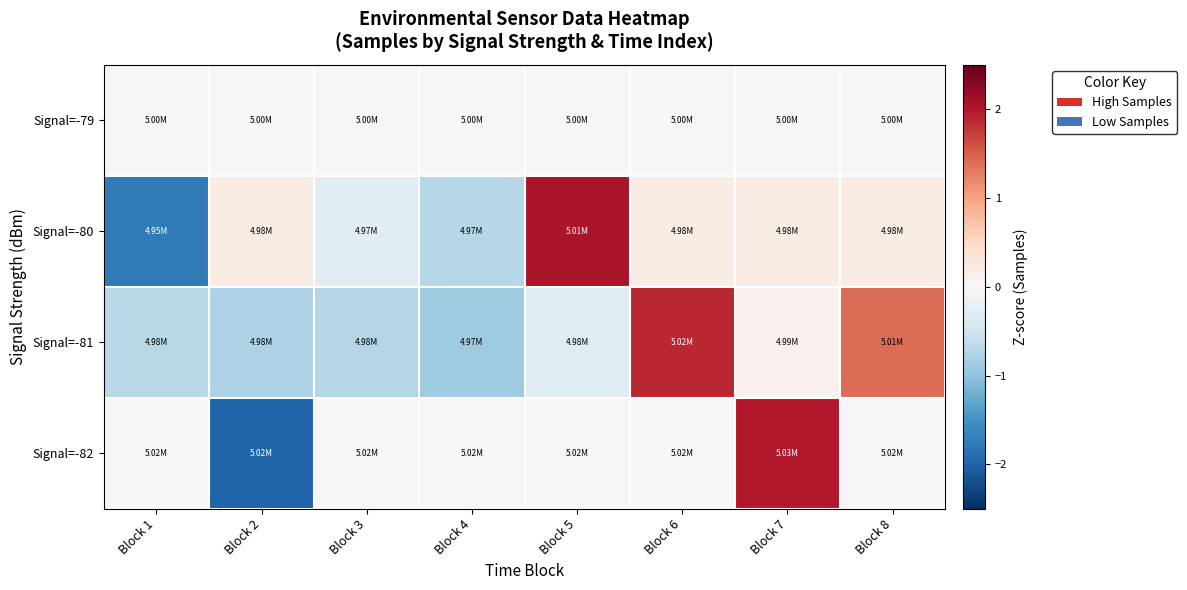

What is the total value across all series at Block 1?

-2.5